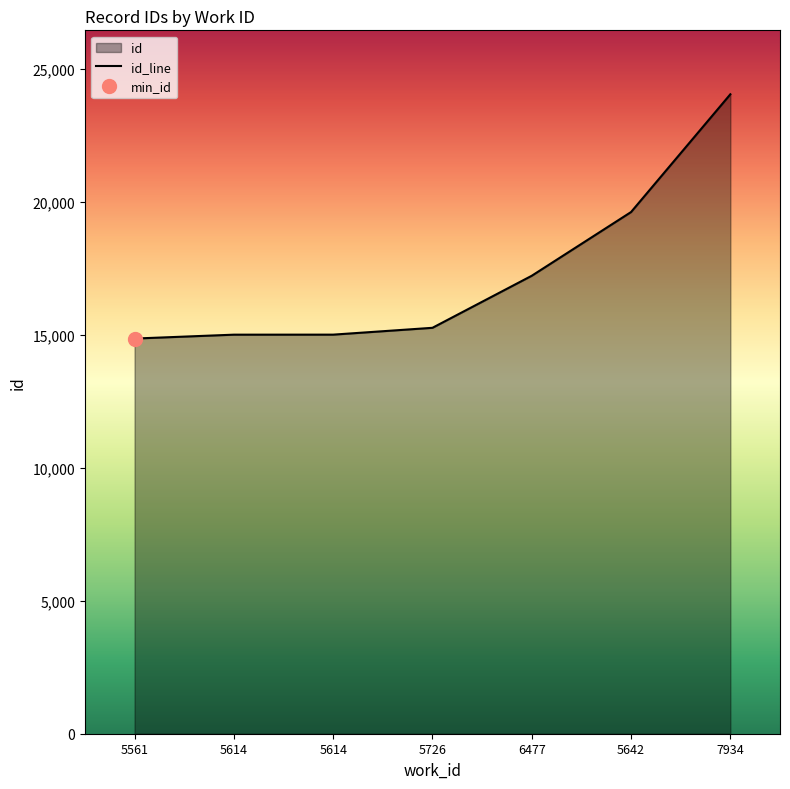

What is the maximum value shown in the chart?

24044